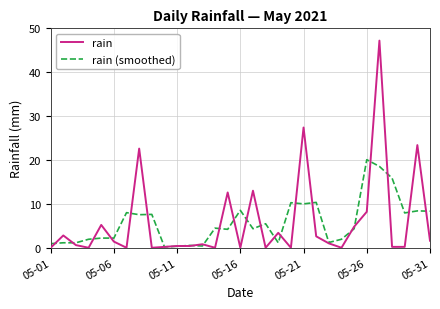

What is the sum of all rain (smoothed) values?

179.5